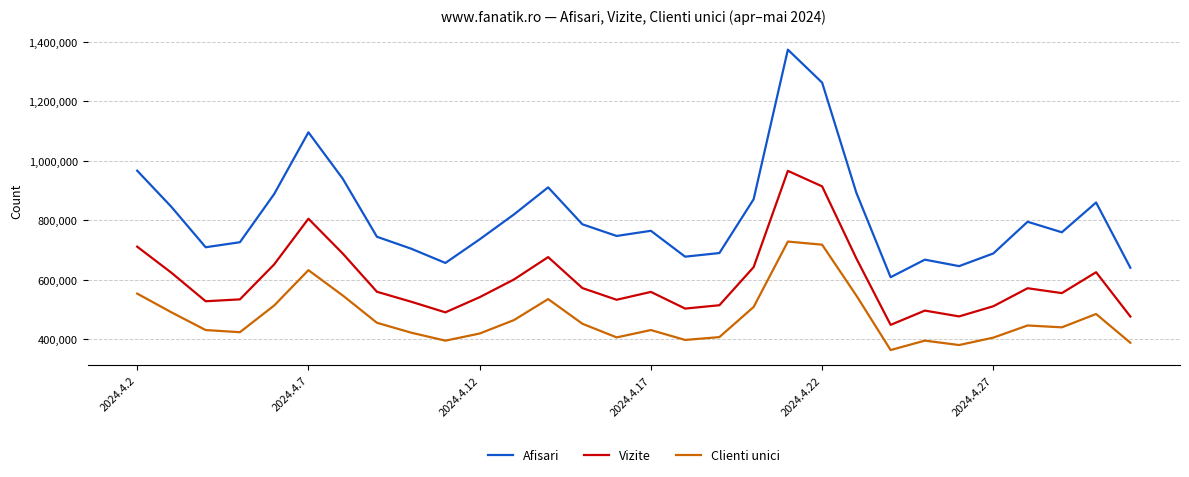

Which series has the widest spread of values?

Afisari